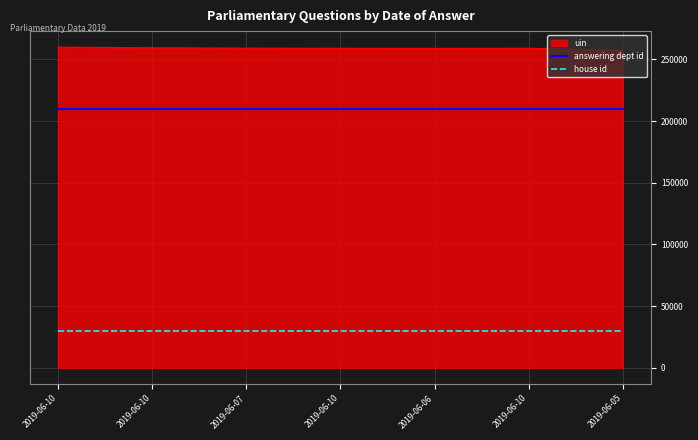

True or false: house id has a value of 14846 at 2019-06-10.

False